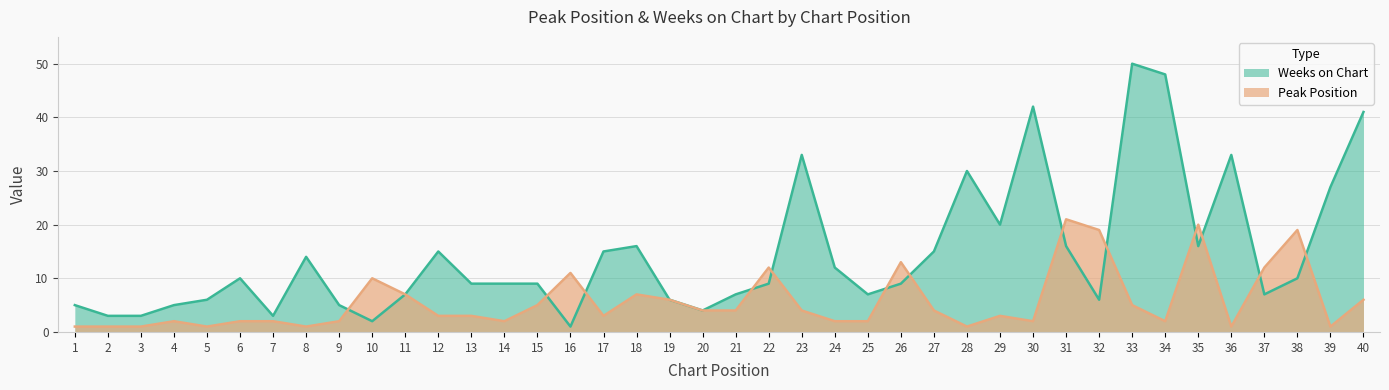

What is the value of the Peak Position point at the 25th from the left?

2